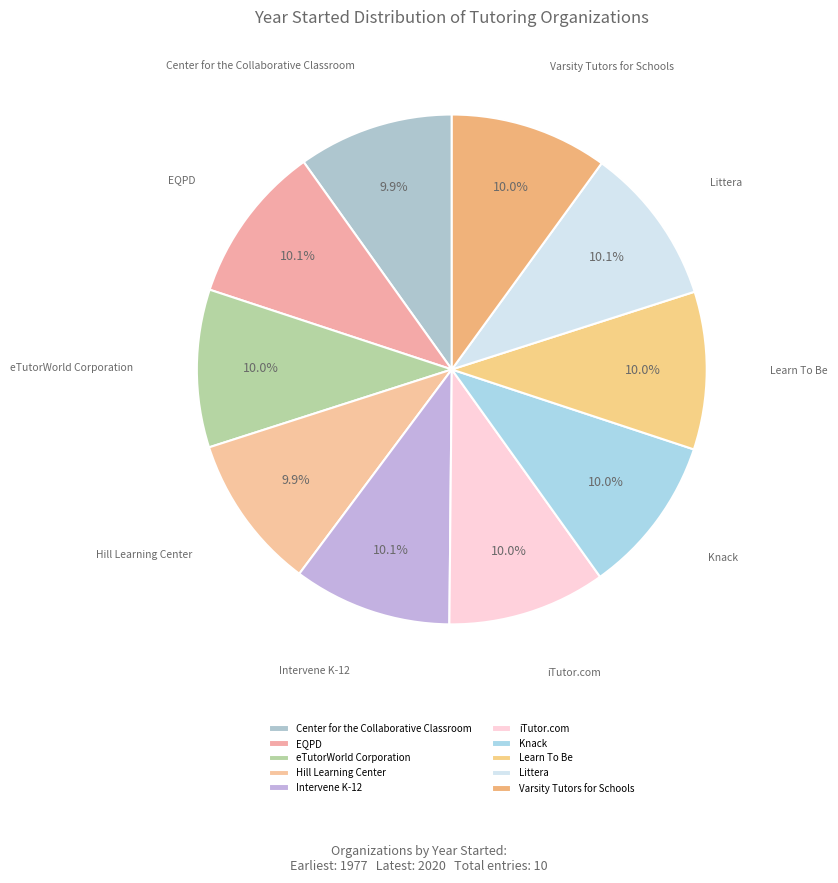

Approximately how many times larger is the value at iTutor.com compared to eTutorWorld Corporation?

1.0